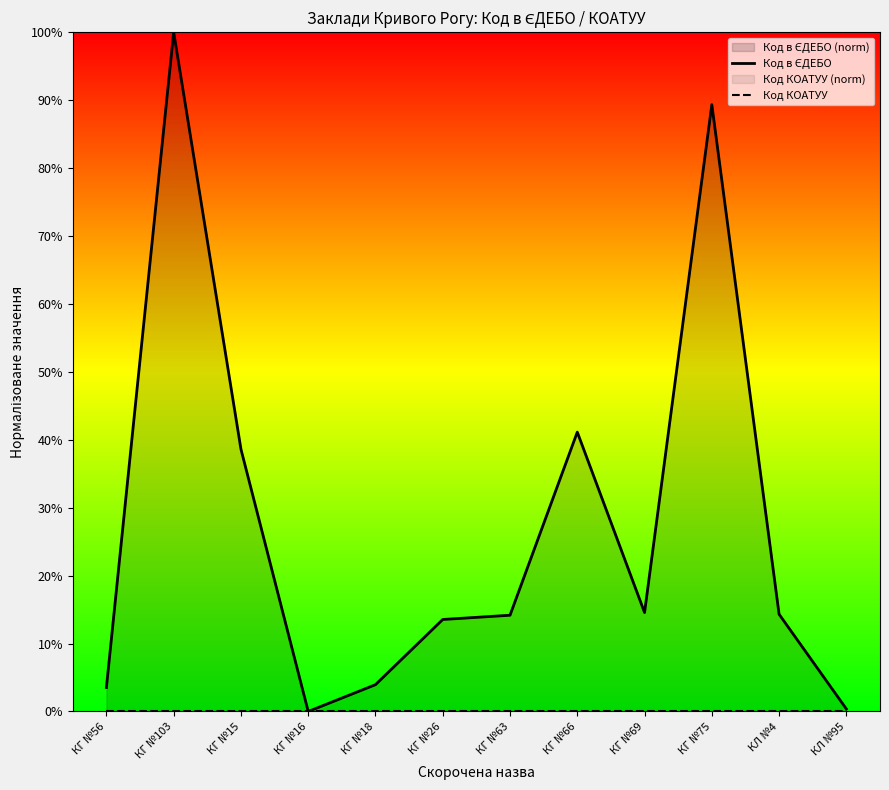

True or false: Код в ЄДЕБО and Код КОАТУУ intersect in this chart.

False